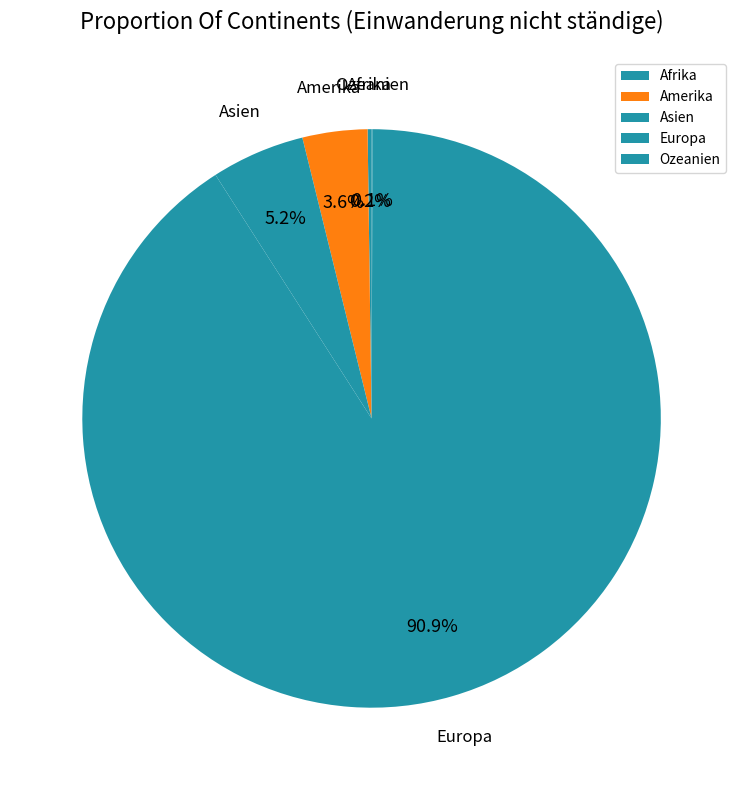

What is the largest slice in the pie chart?

Europa